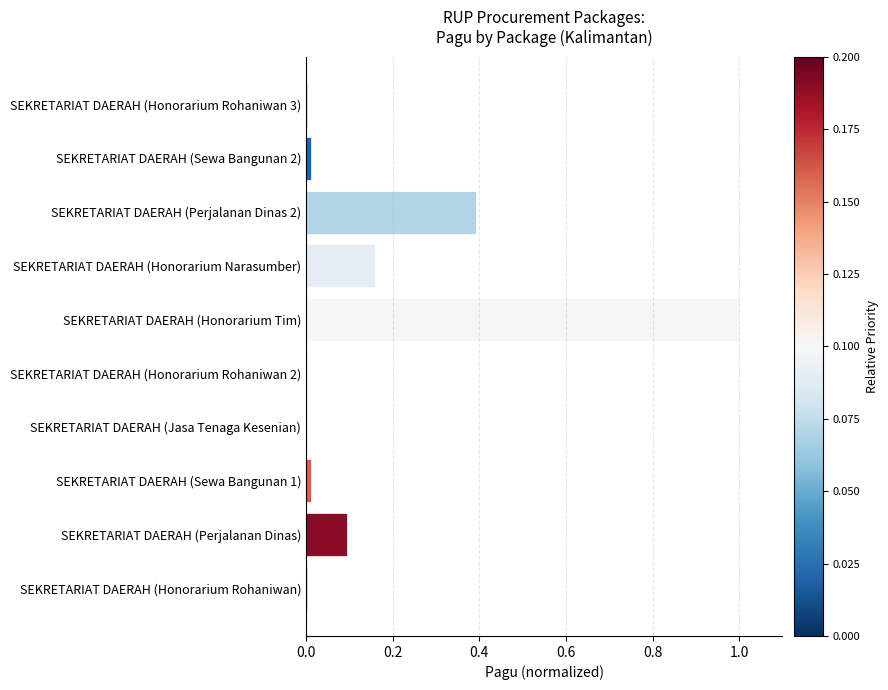

What is the sum of all values?

1.7